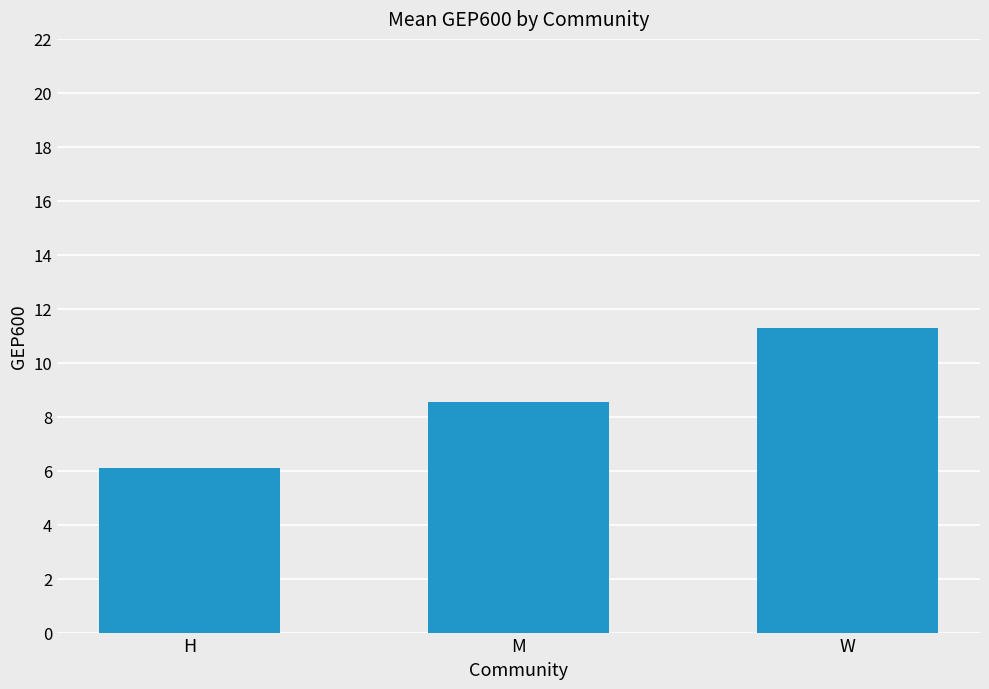

Reading left to right, transcribe all the data shown in this chart.

H=6.1	M=8.5	W=11.3